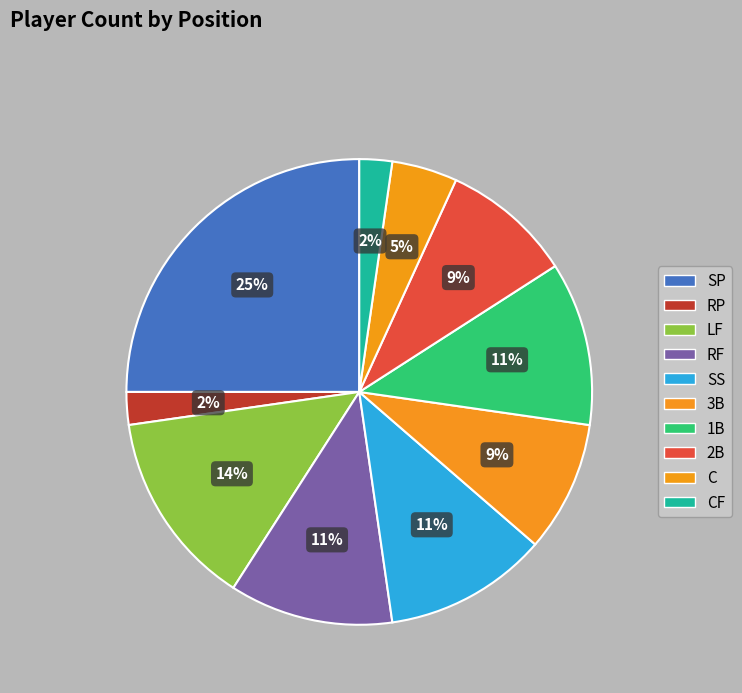

What is the change in value from SP to SS?

-6